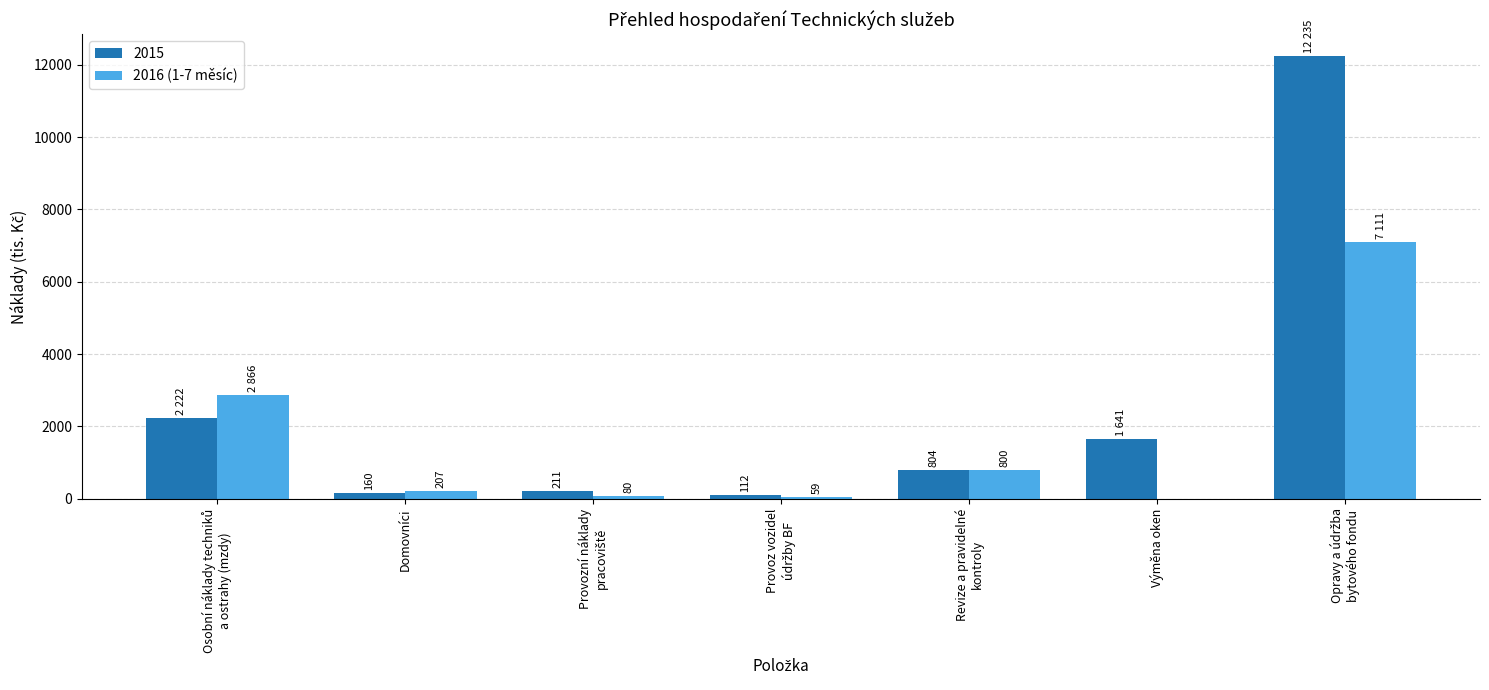

Count the number of categories in the chart.

7